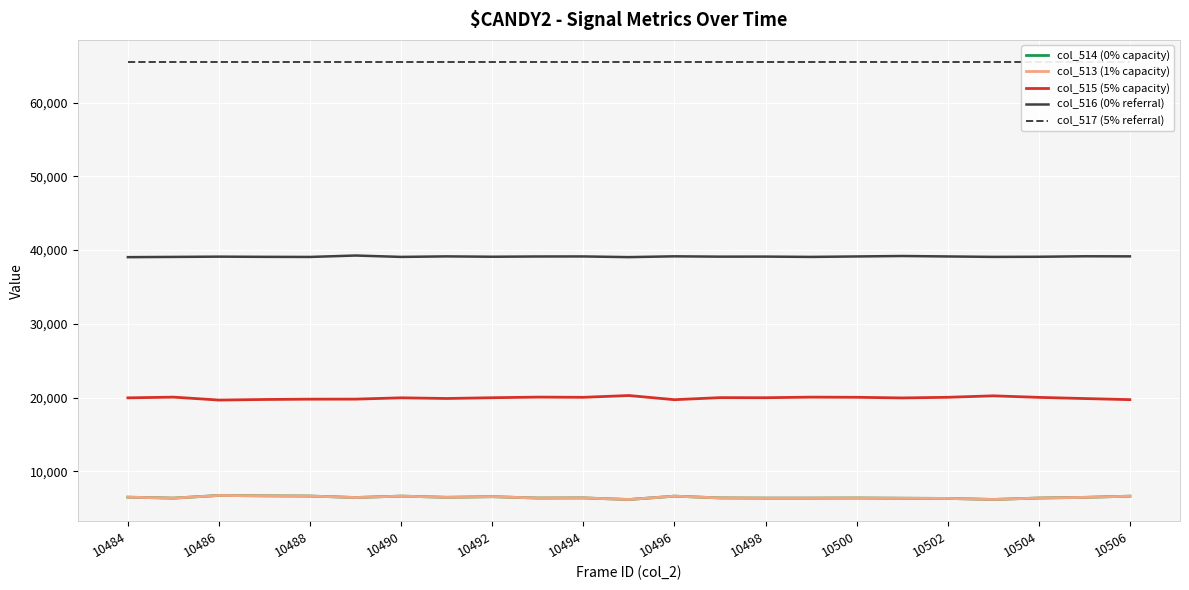

The value of col_514 (0% capacity) at 10498 is 9047. True or false?

False